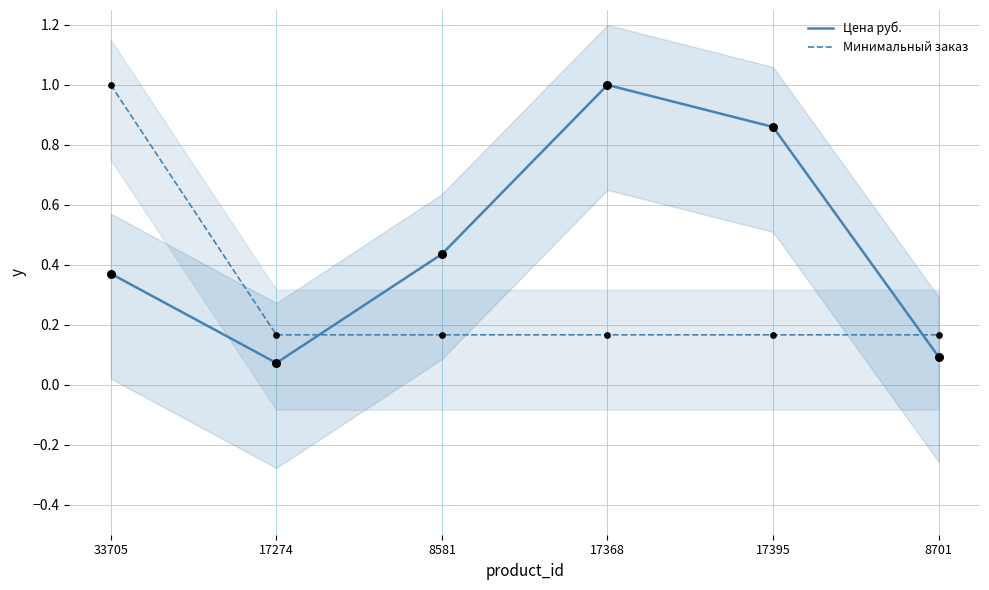

What are all the series names shown in the legend?

Цена руб., Минимальный заказ